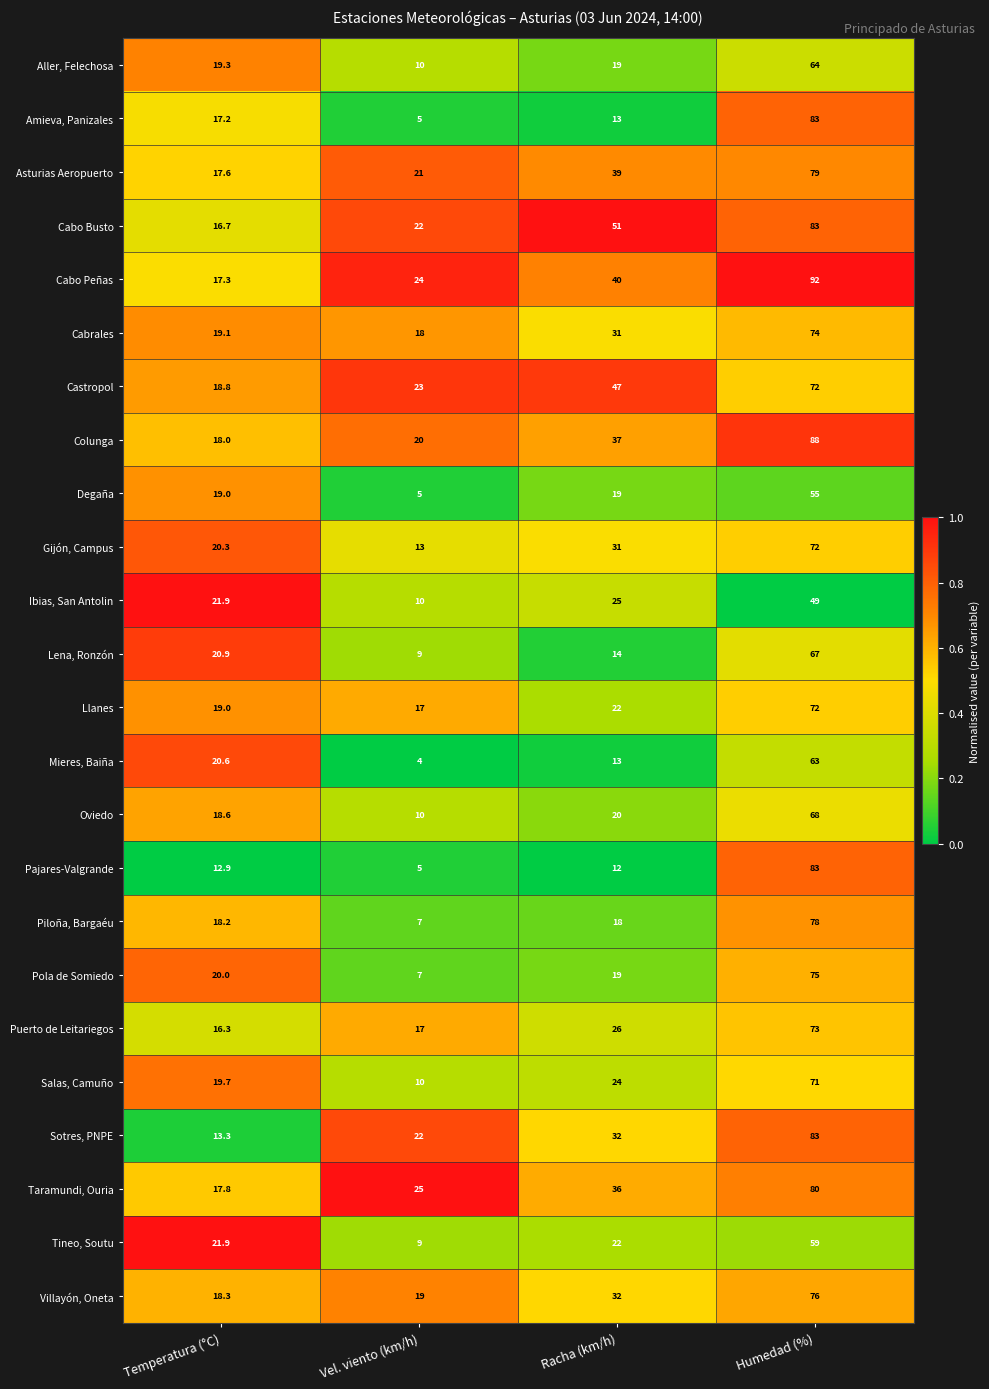

Count the number of data series in this chart.

24